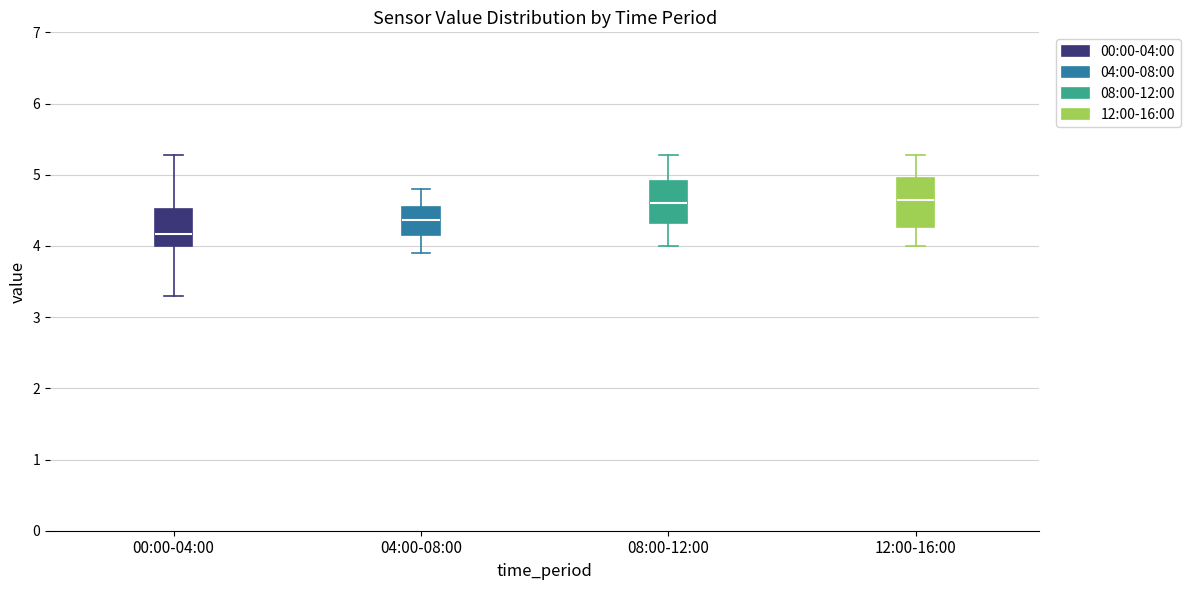

Reading left to right, transcribe this box plot: for each box, give where its median line is, the range the box spans, and where its two whiskers end, as read against the y-axis. The values are not printed on the chart, so give them approximately, as read against the axis.

00:00-04:00: median 4.2, box 4.0 to 4.5, whiskers 3.3 to 5.3
04:00-08:00: median 4.4, box 4.2 to 4.6, whiskers 3.9 to 4.8
08:00-12:00: median 4.6, box 4.3 to 4.9, whiskers 4.0 to 5.3
12:00-16:00: median 4.7, box 4.3 to 5.0, whiskers 4.0 to 5.3